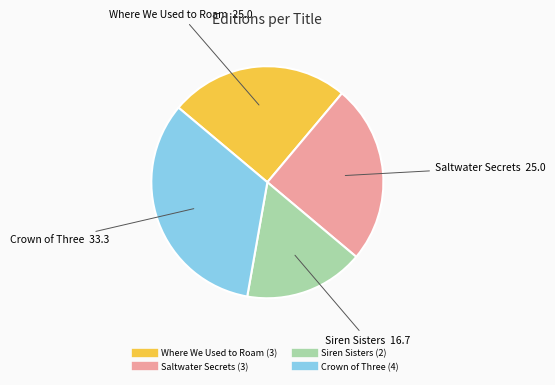

Which slice is the smallest?

Siren Sisters